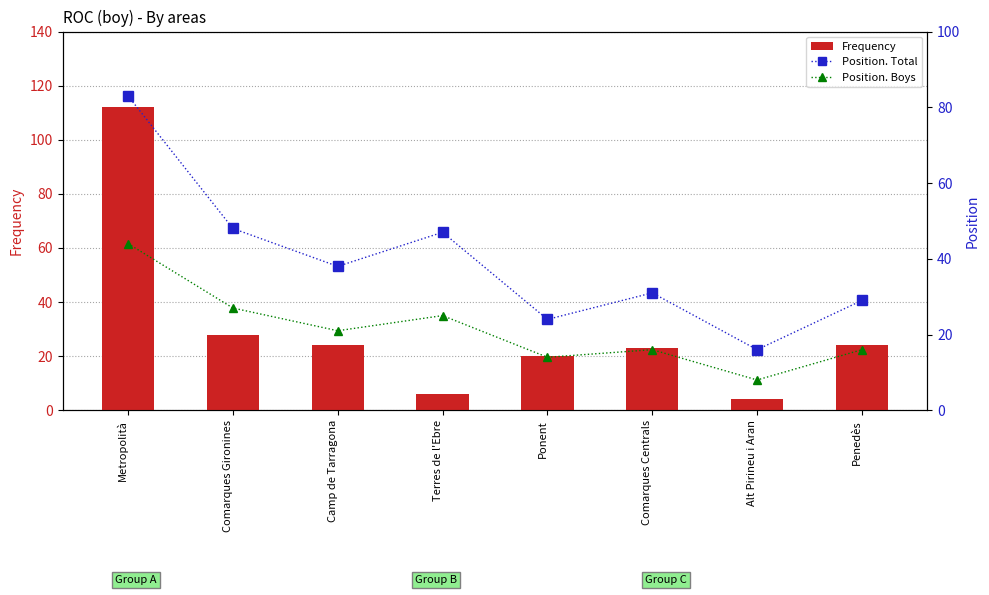

Is the value of Position. Total at Comarques Centrals greater than the value of Frequency at Comarques Gironines?

Yes